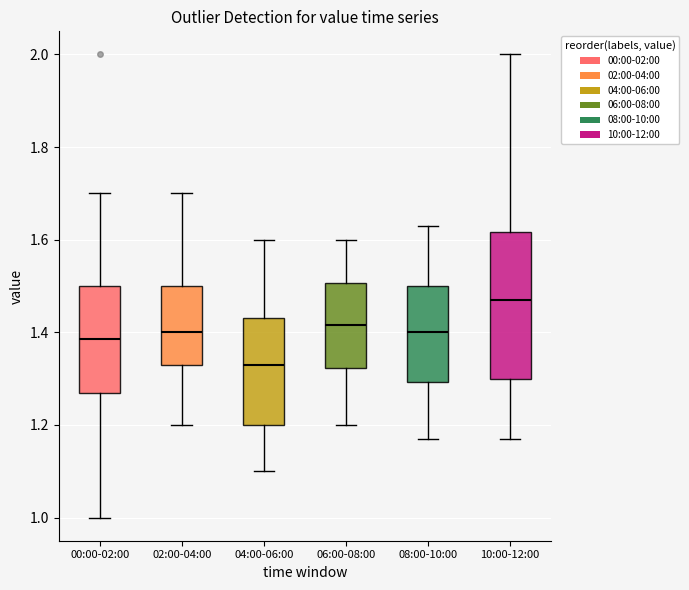

Which box's median line is the highest?

10:00-12:00